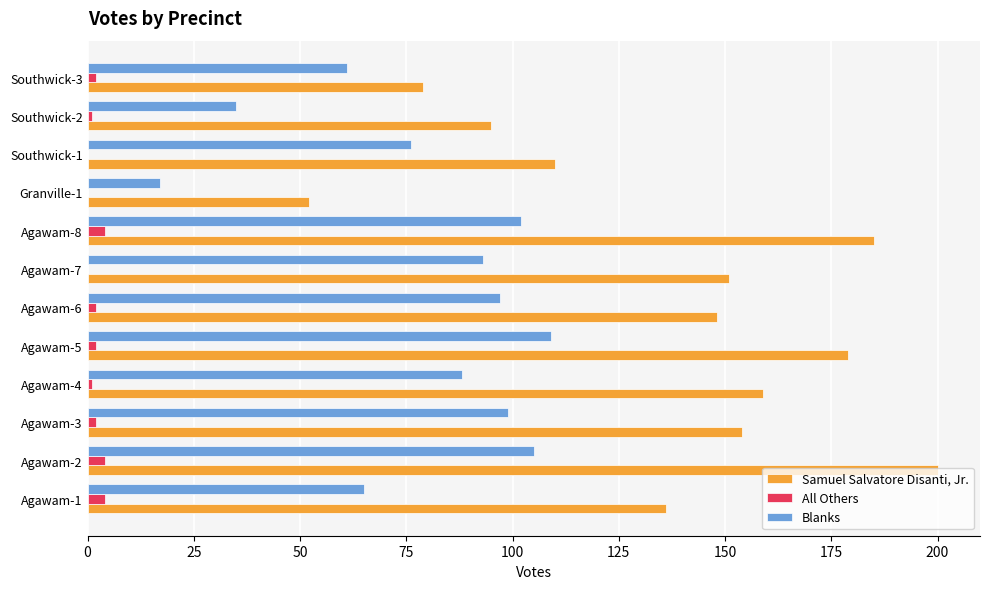

What is the sum of all All Others values?

22